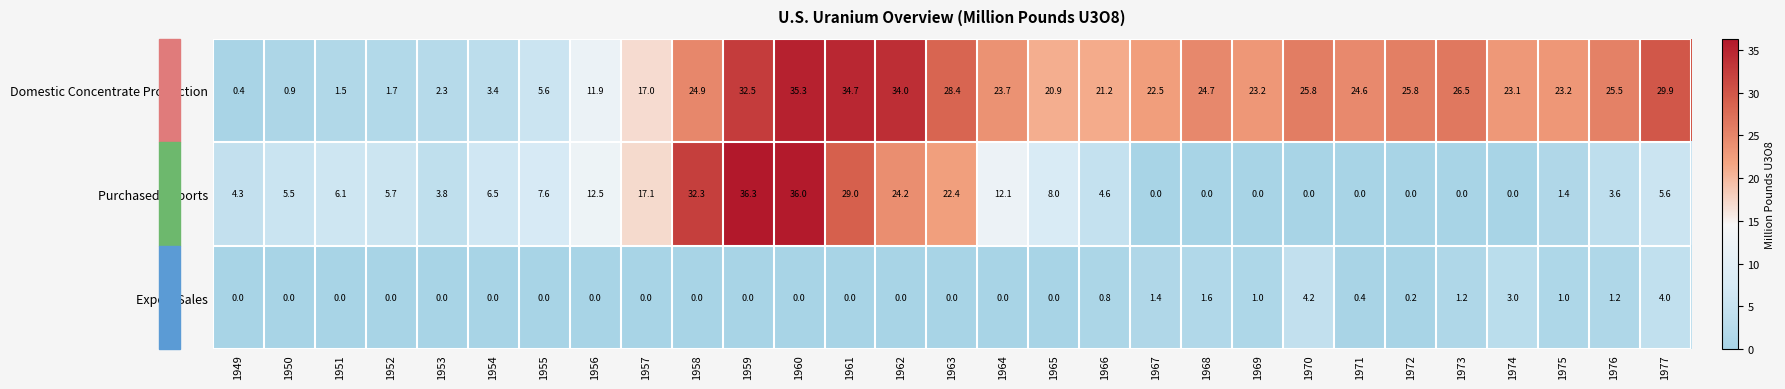

Between 1949 and 1951, which series saw the biggest shift?

Purchased Imports